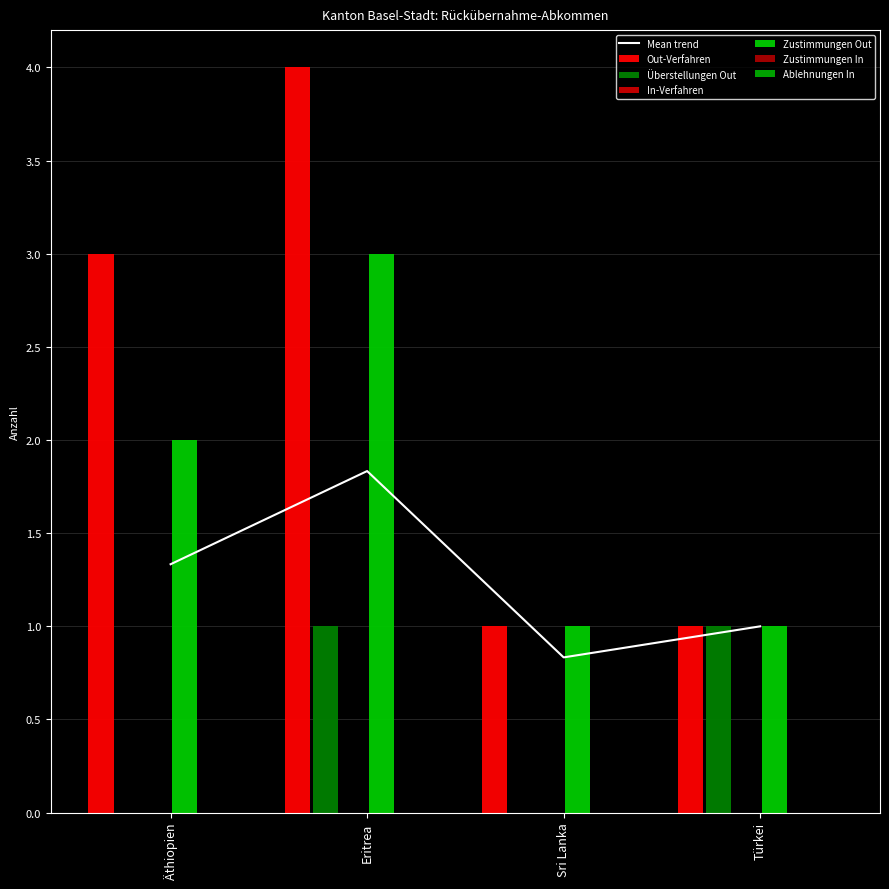

Does the chart contain stacked bars?

No